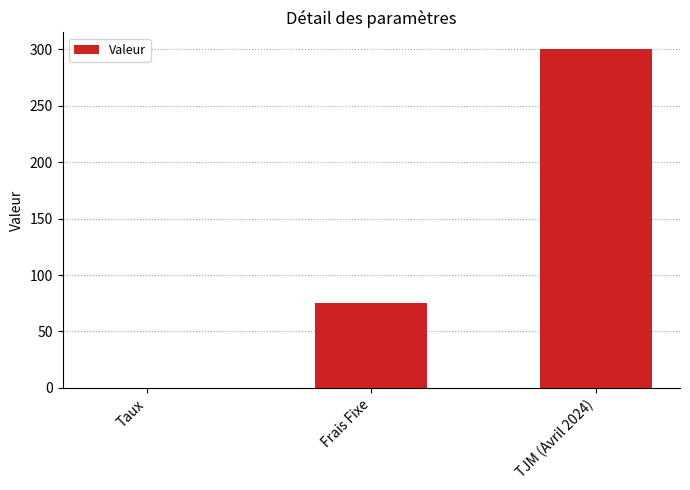

What is the sum of all values?

375.1